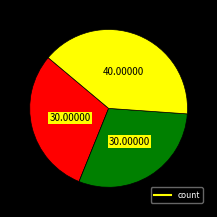

Does any single category account for the majority?

No